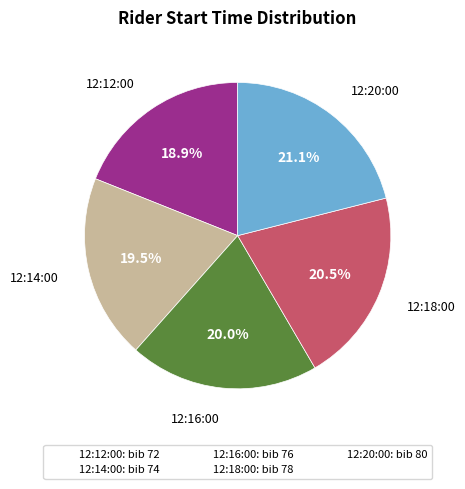

What portion of the pie excludes 12:18:00?

79.5%